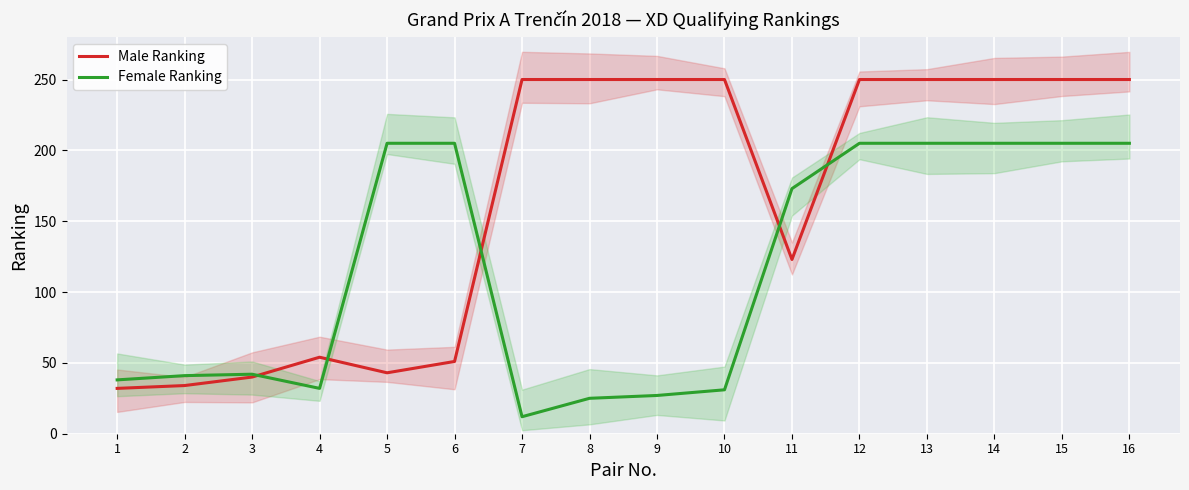

What is the difference between the maximum and minimum values in the Male Ranking series?

218